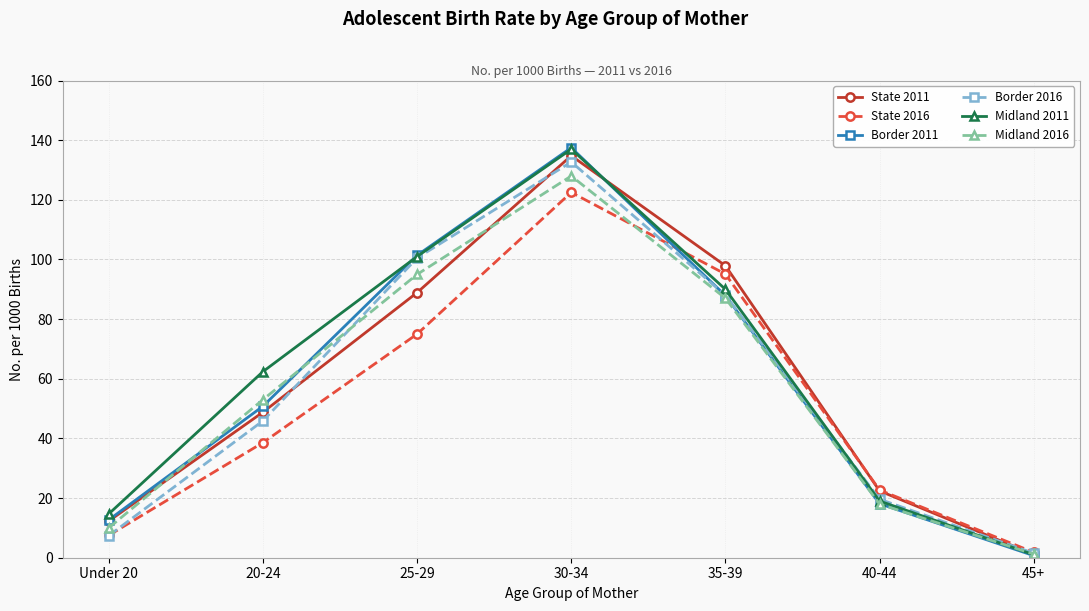

Which category has the highest value in the Midland 2011 series?

30-34